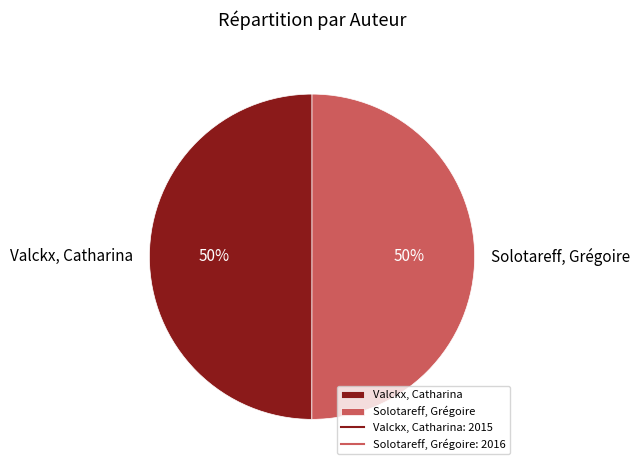

Approximately how many times larger is the value at Solotareff, Grégoire compared to Valckx, Catharina?

1.0